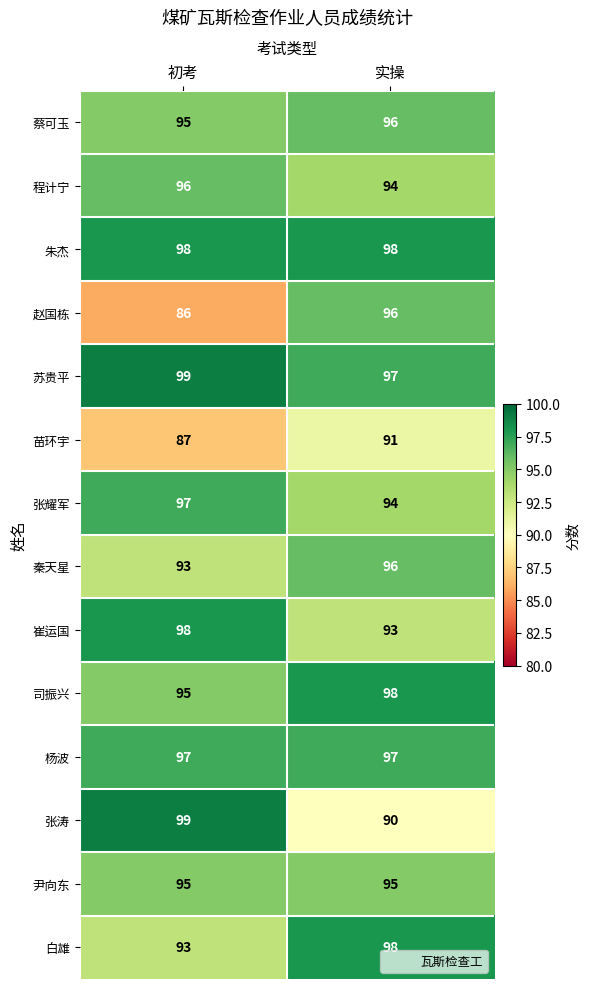

What is the spread (max minus min) of values at 实操?

8